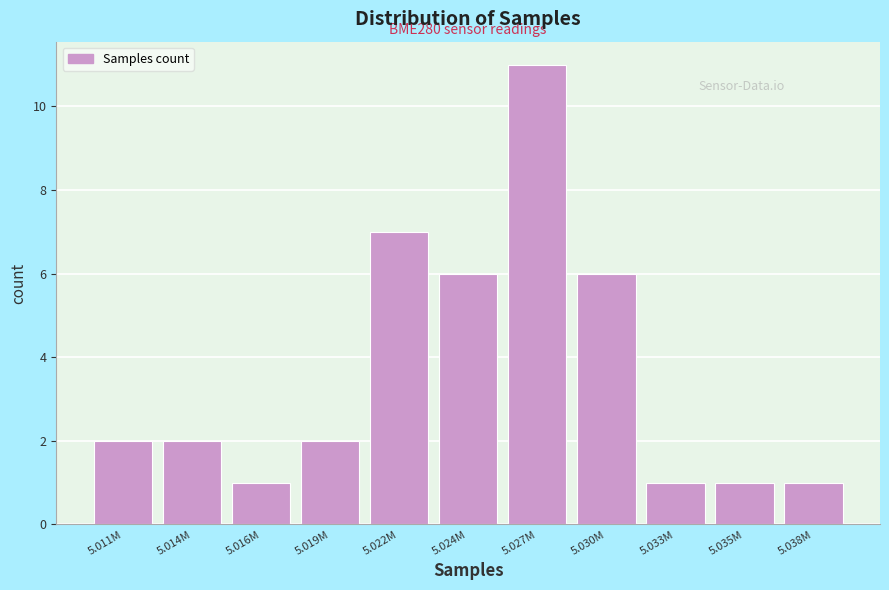

Reading left to right, extract all data points from this chart.

5.011M=2	5.014M=2	5.016M=1	5.019M=2	5.022M=7	5.024M=6	5.027M=11	5.030M=6	5.033M=1	5.035M=1	5.038M=1